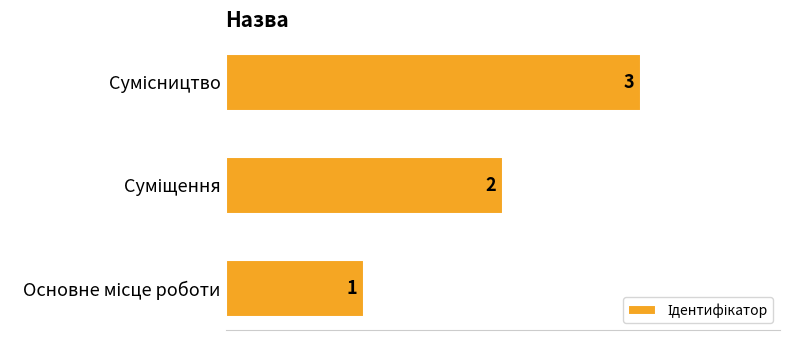

Count the values in the range 1 to 3.

3